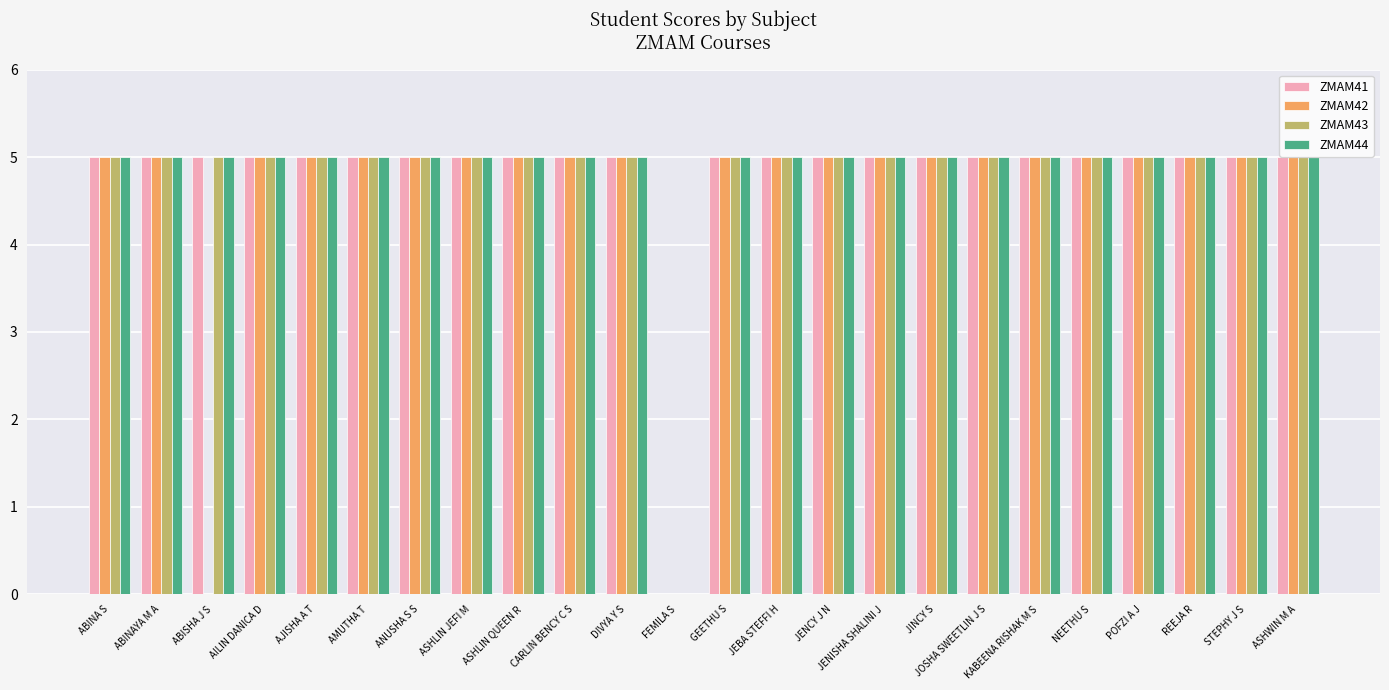

The ZMAM44 series shows 5 at JINCY S. True or false?

True